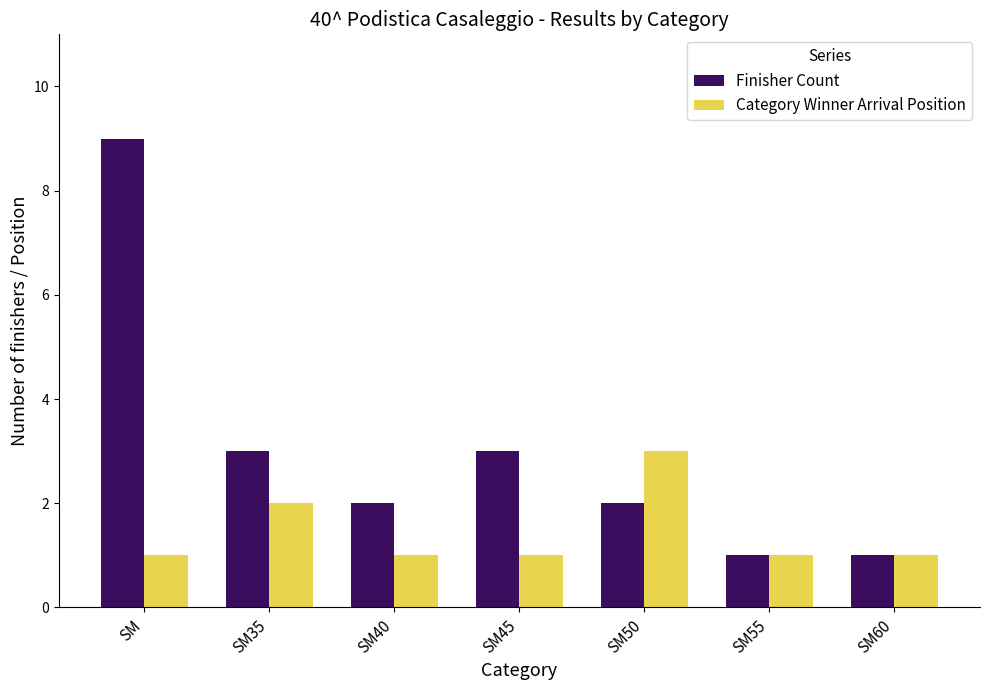

Which category has the highest value across all series?

SM